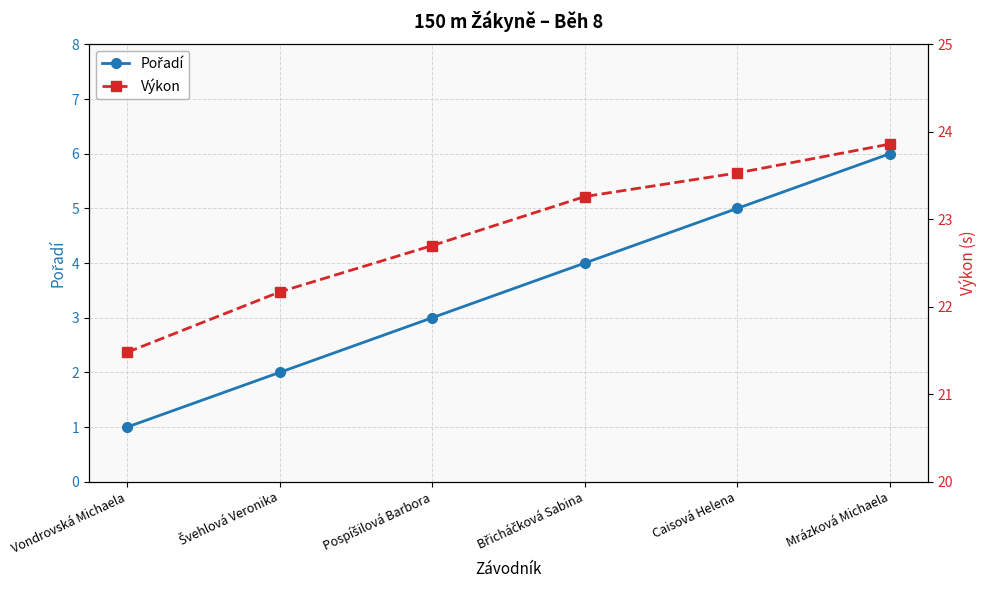

Does the chart have visible grid lines?

Yes